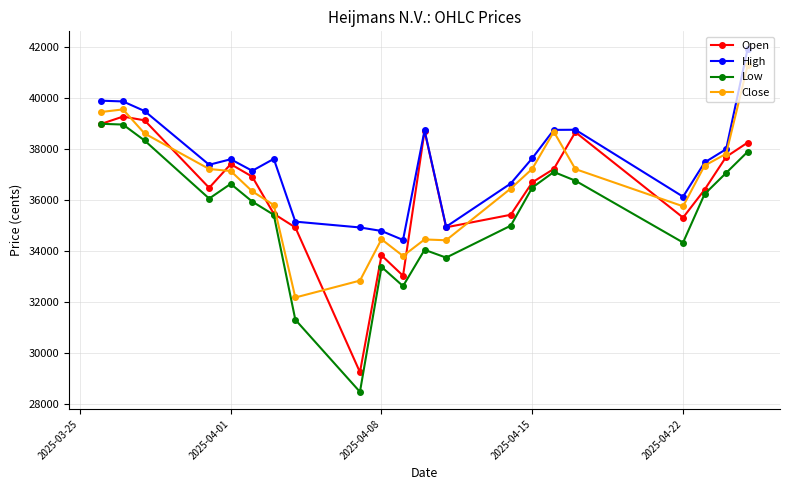

Rank the series by their maximum value, from highest to lowest.

High, Close, Open, Low